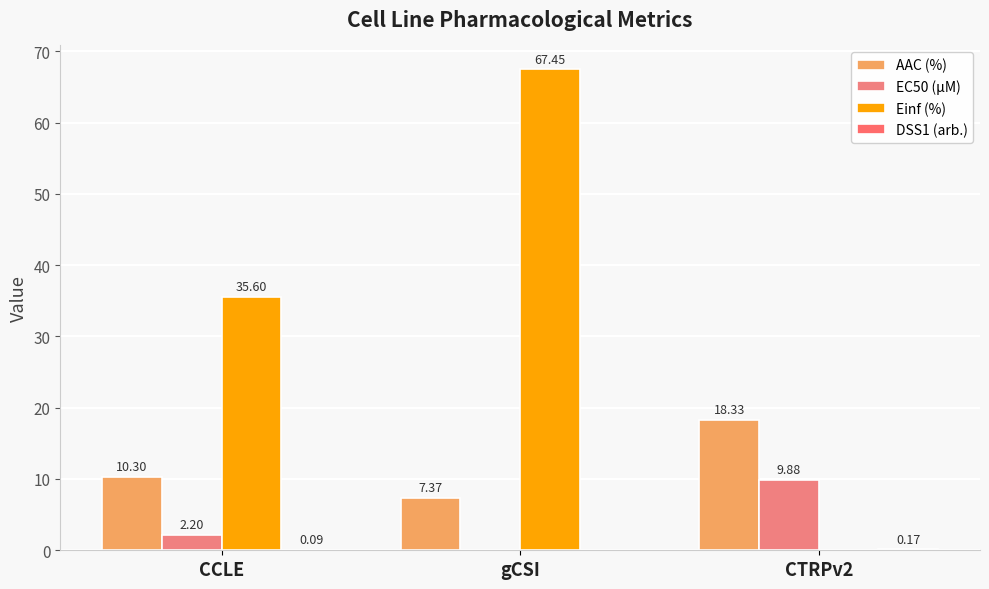

The value of EC50 (µM) at CTRPv2 is 4.9. True or false?

False